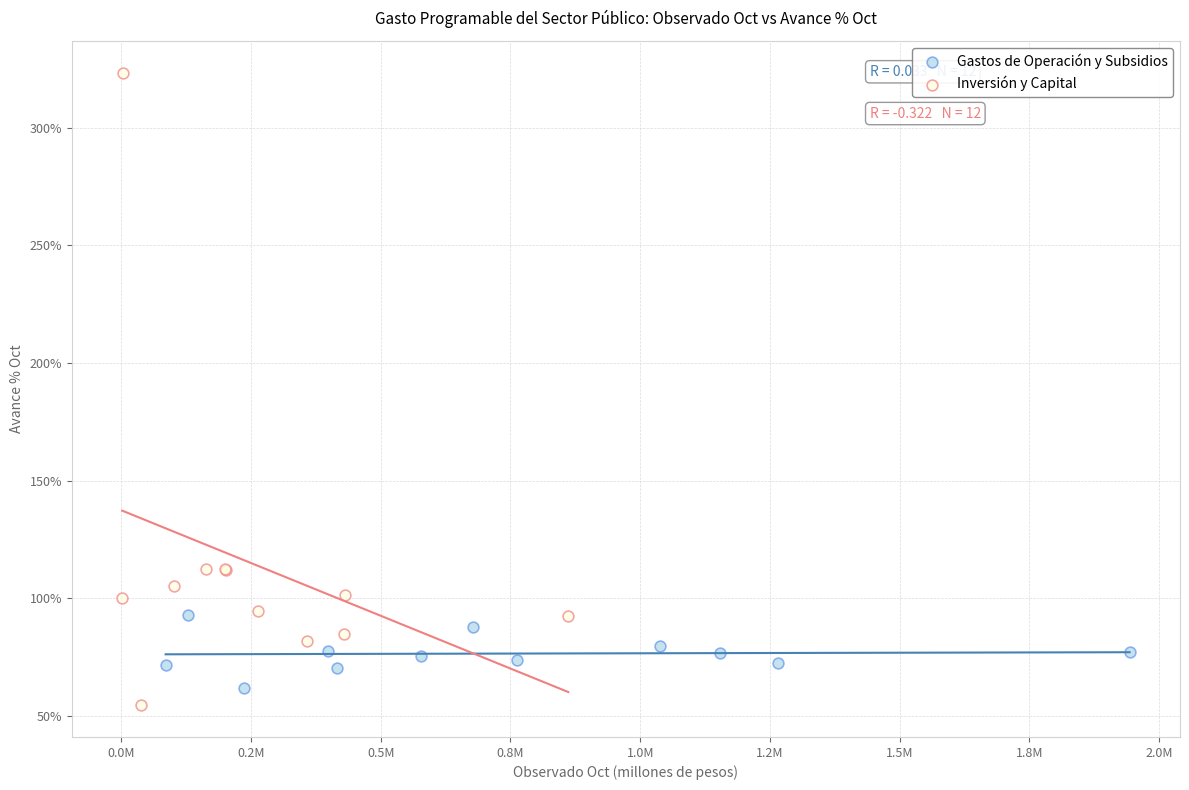

What are all the series names shown in the legend?

Gastos de Operación y Subsidios, Inversión y Capital